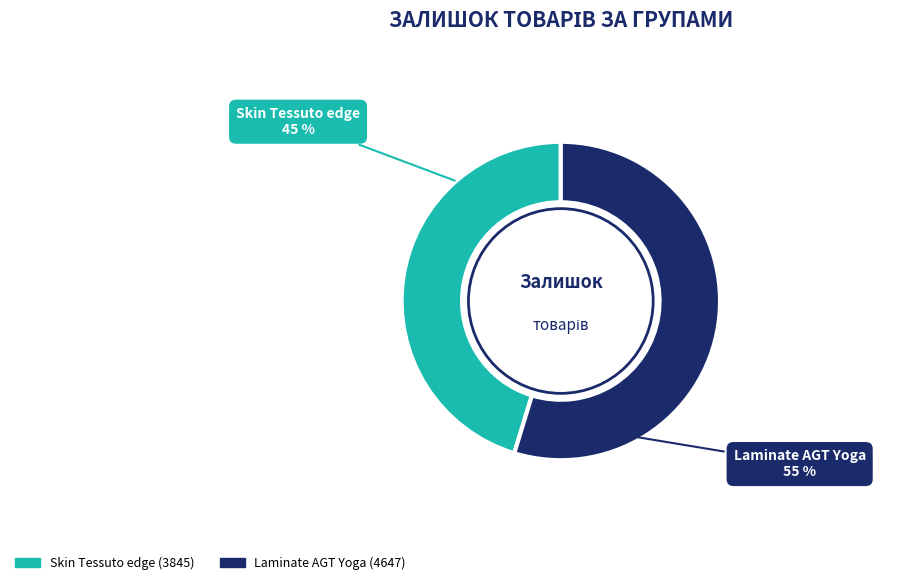

True or false: Skin Tessuto edge accounts for 45% of the total.

True